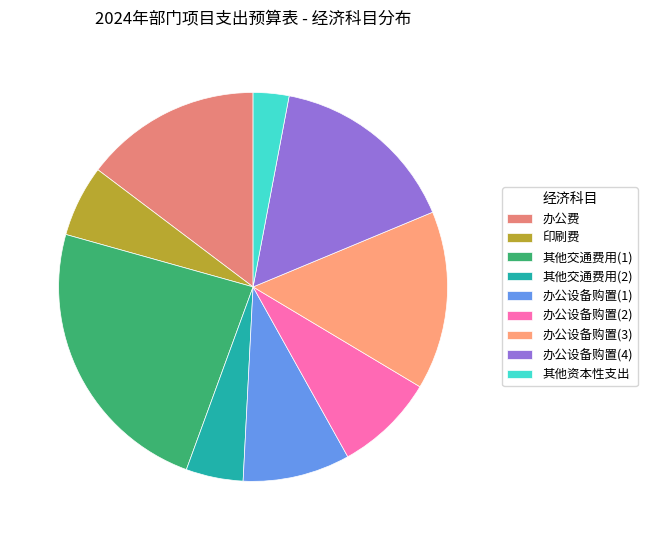

Which slice is the smallest?

其他资本性支出